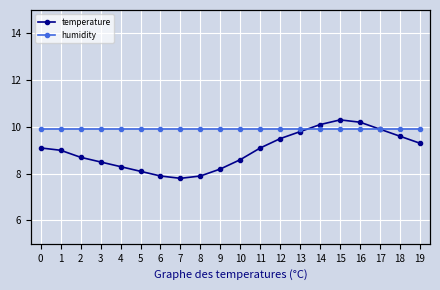

True or false: temperature has more than 1 points higher than both neighbors.

False